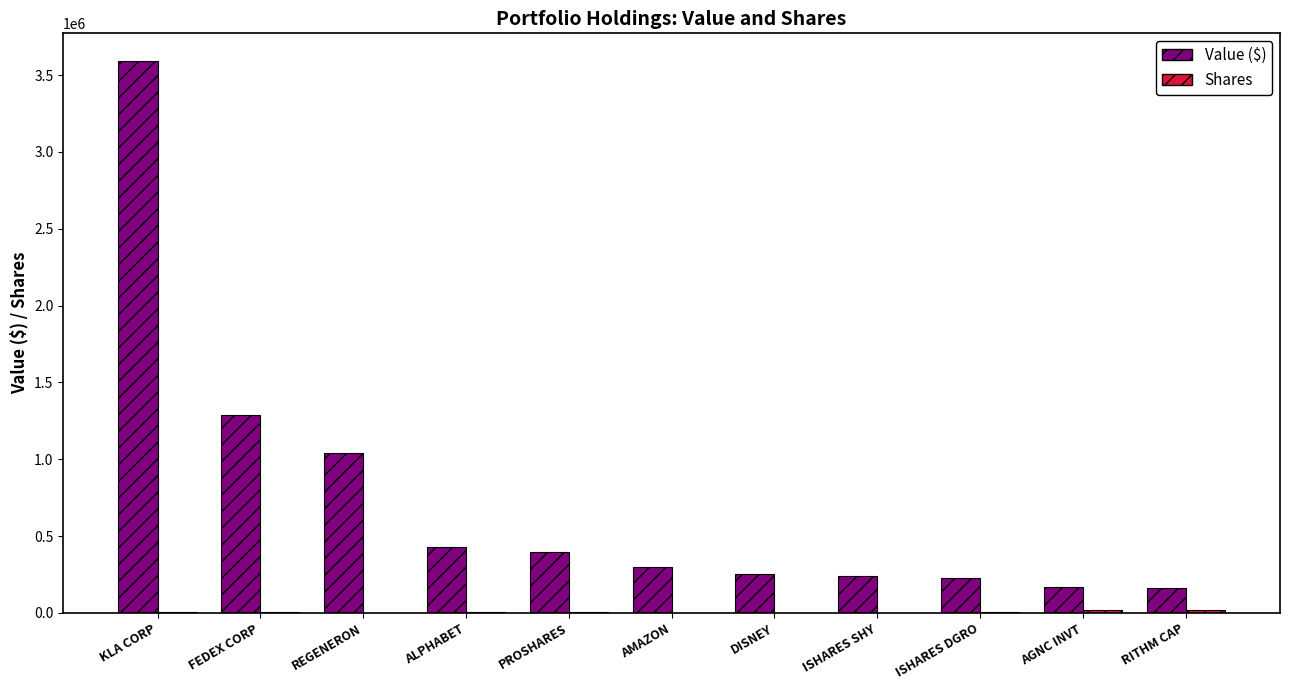

At which category is the sum across all series the highest?

KLA CORP